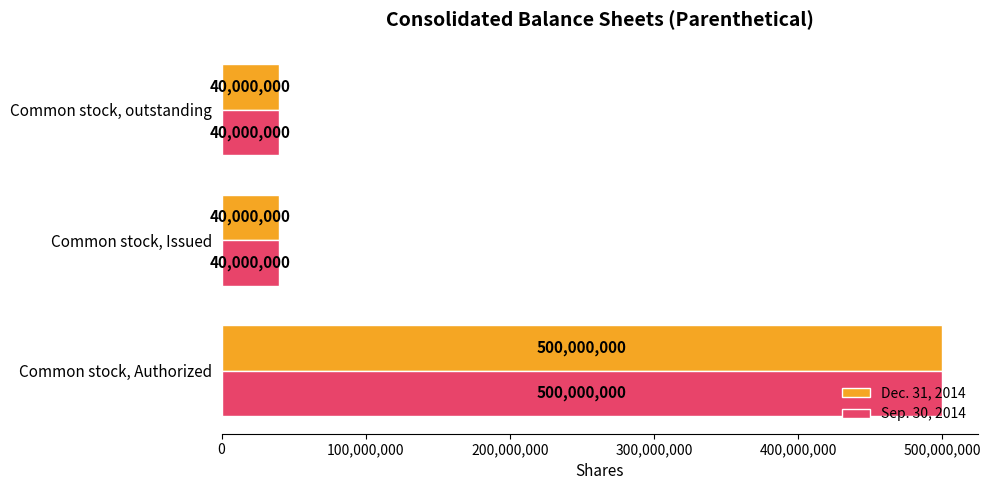

The value of Dec. 31, 2014 at Common stock, outstanding is 71245232. True or false?

False